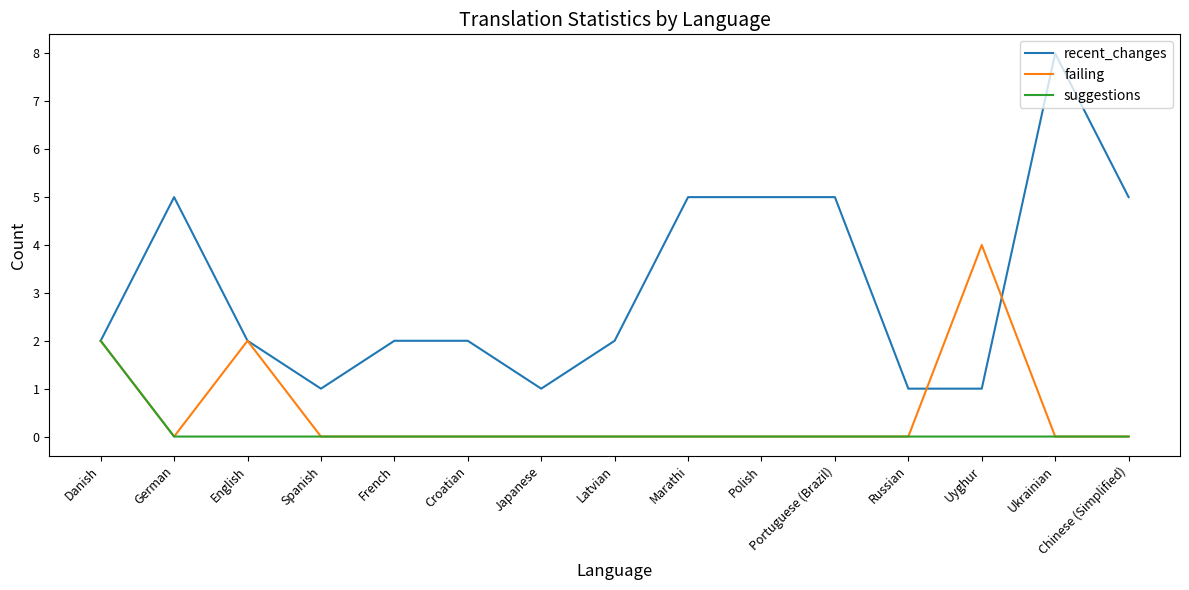

What is the difference between the second highest and second lowest values in the failing series?

2